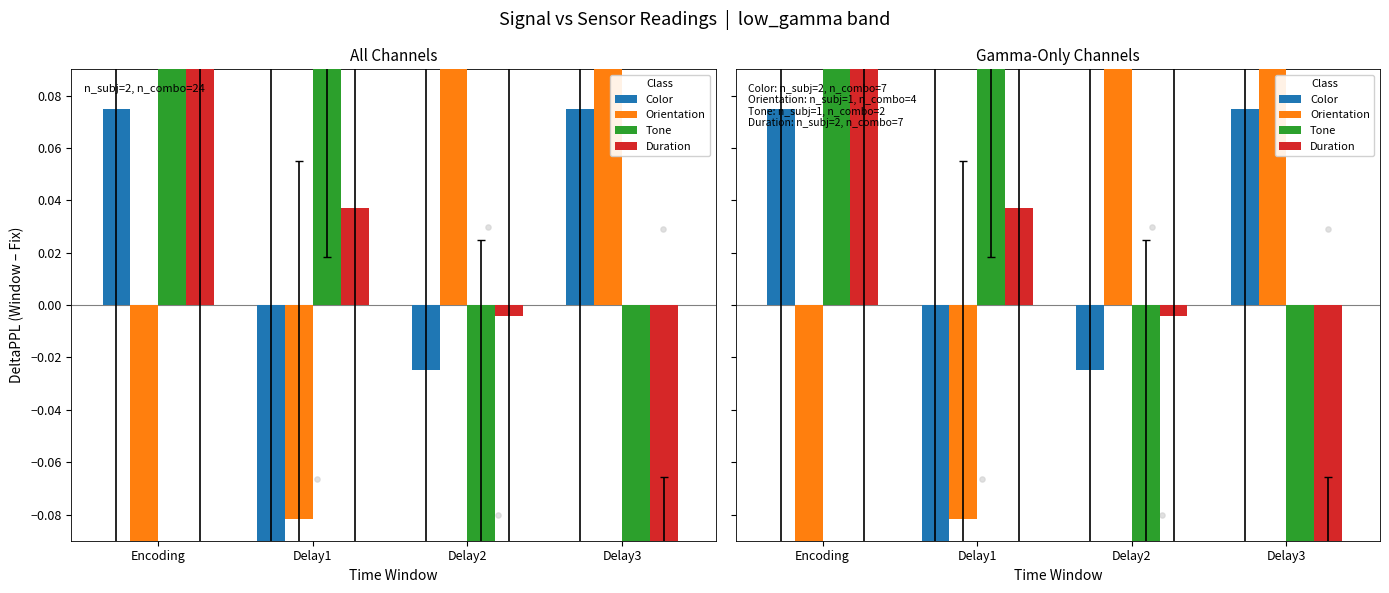

Which series has the largest total across all categories?

Tone